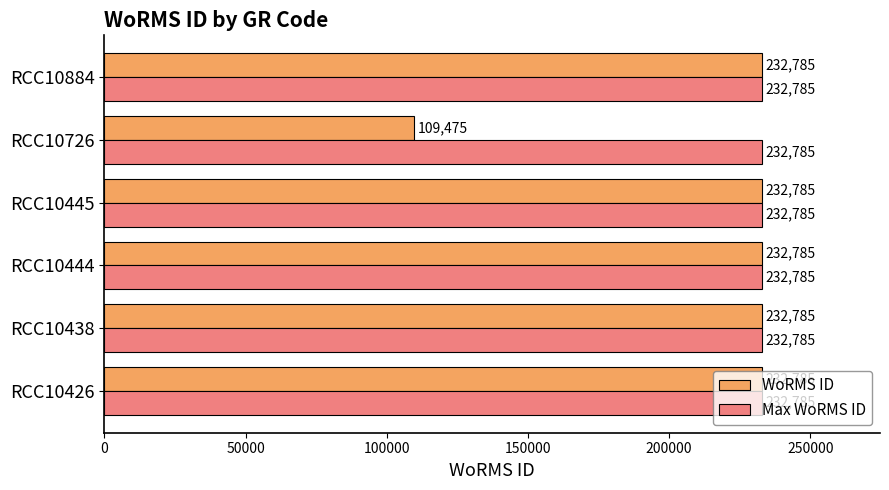

Which series has the largest range (max minus min)?

WoRMS ID